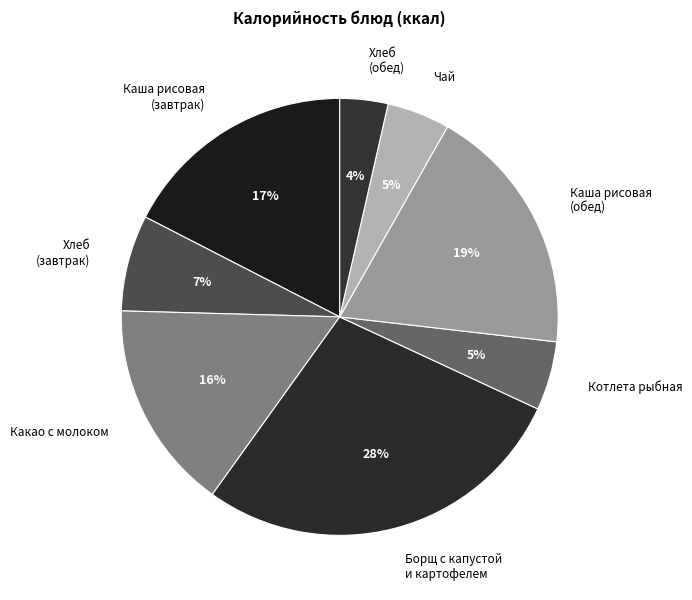

Approximately how many times larger is the value at Каша рисовая (обед) compared to Каша рисовая (завтрак)?

1.1